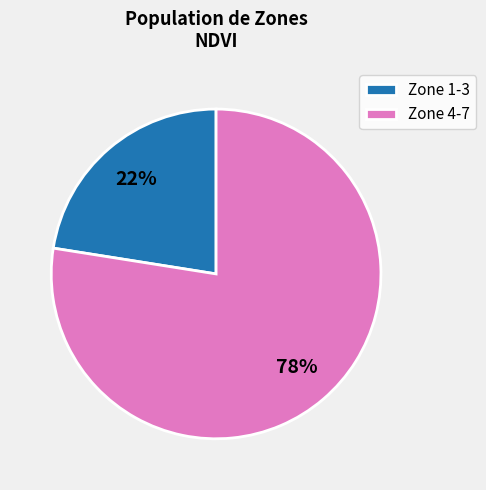

To the nearest percent, what is the average slice percentage?

50%